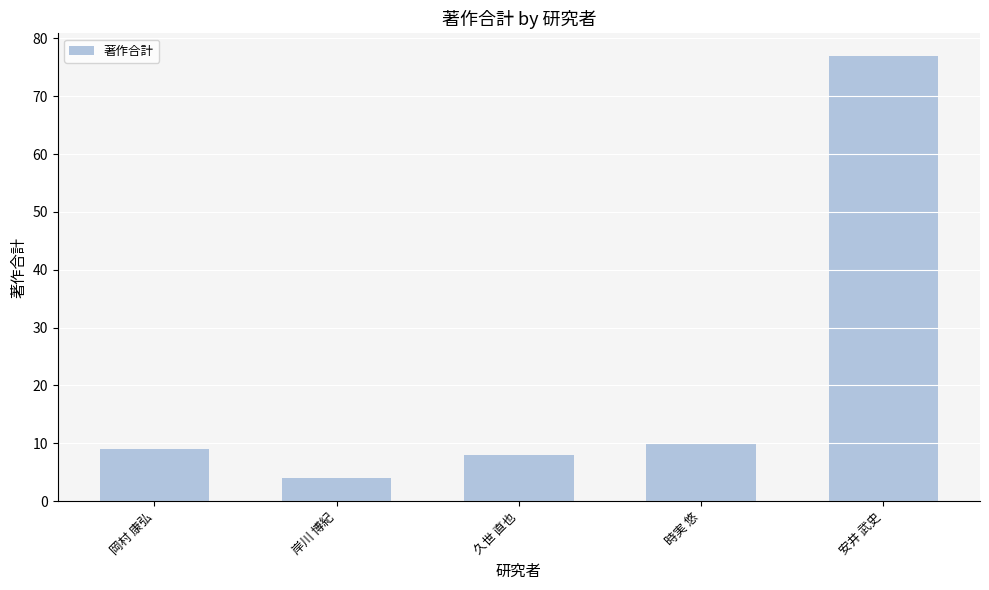

How many distinct data groups are displayed?

1